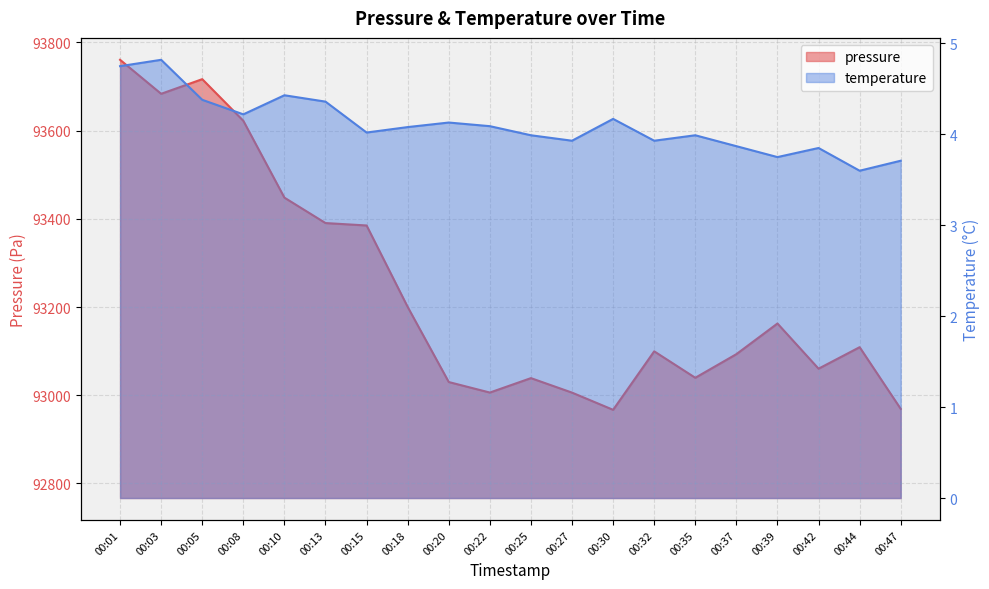

At which category does the chart reach its minimum across all series?

00:44